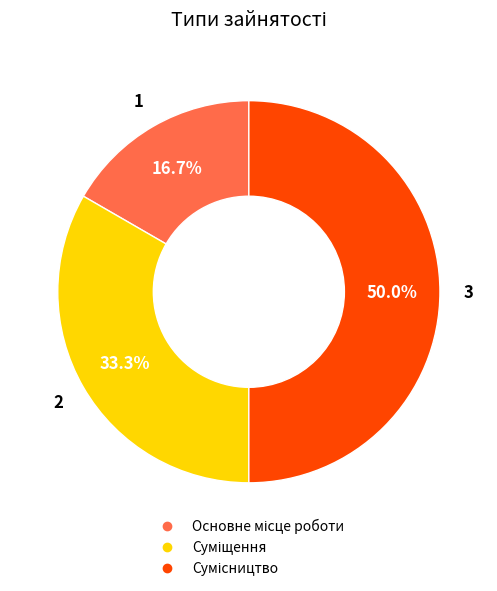

To the nearest percent, what is the average slice percentage?

33%